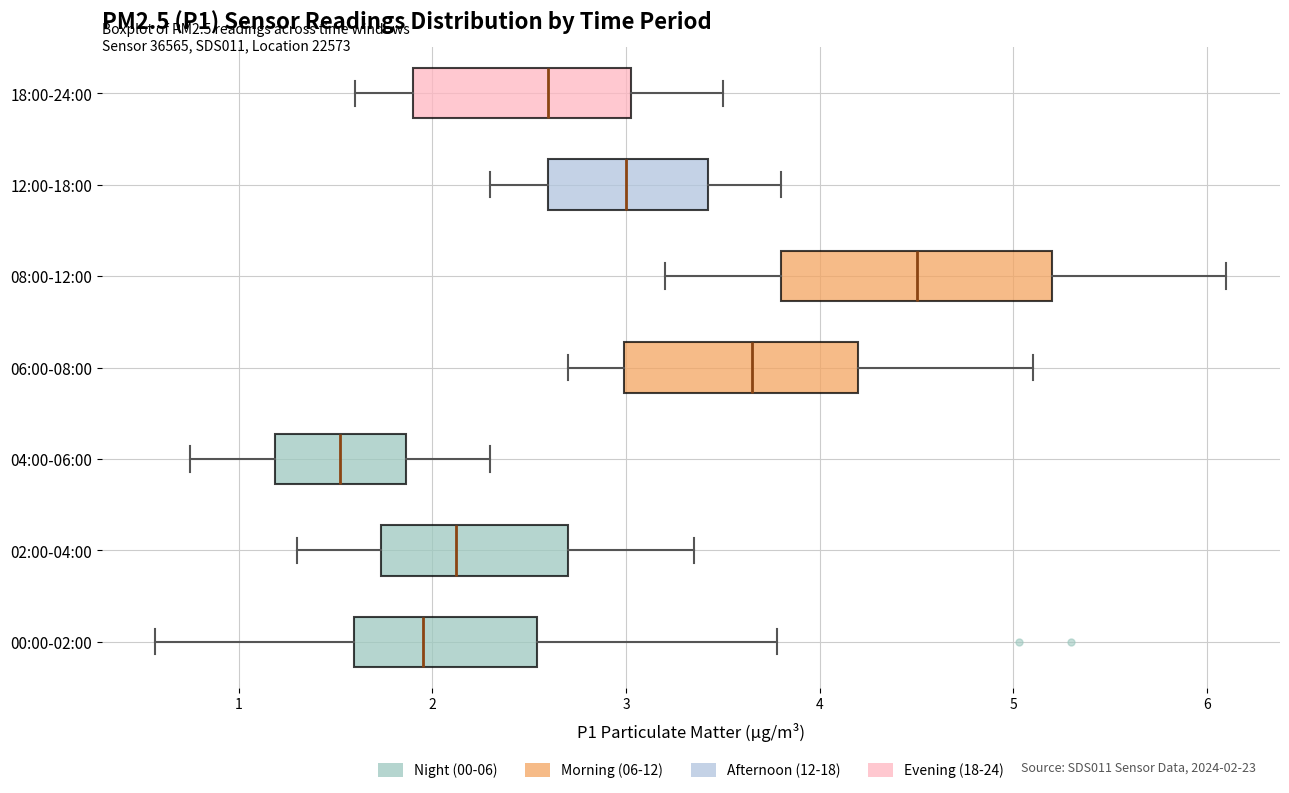

Comparing the boxes themselves (not the whiskers), which one is the widest?

08:00-12:00